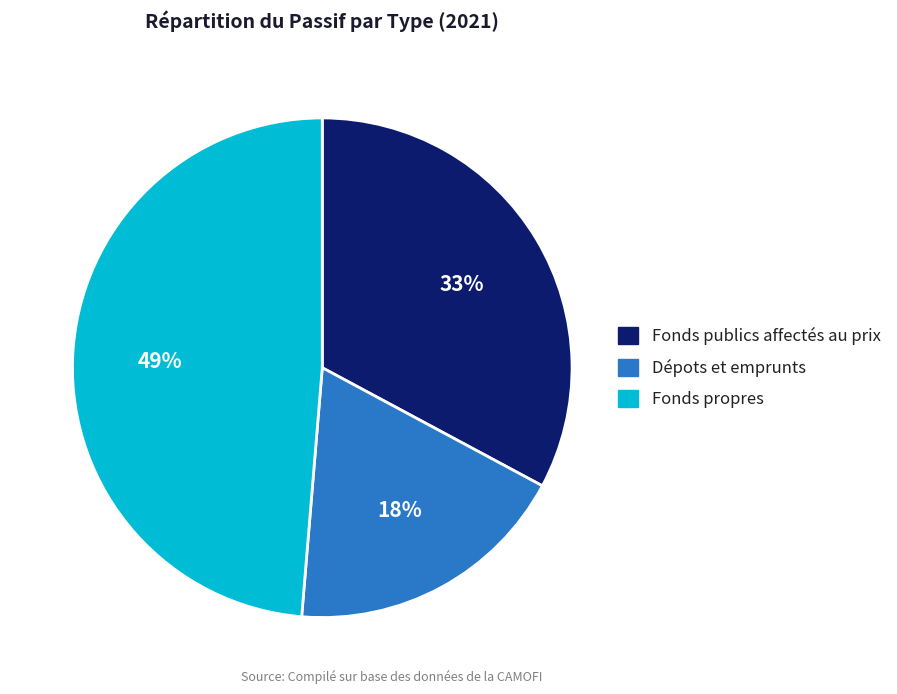

To the nearest percent, what is the average slice percentage?

33%